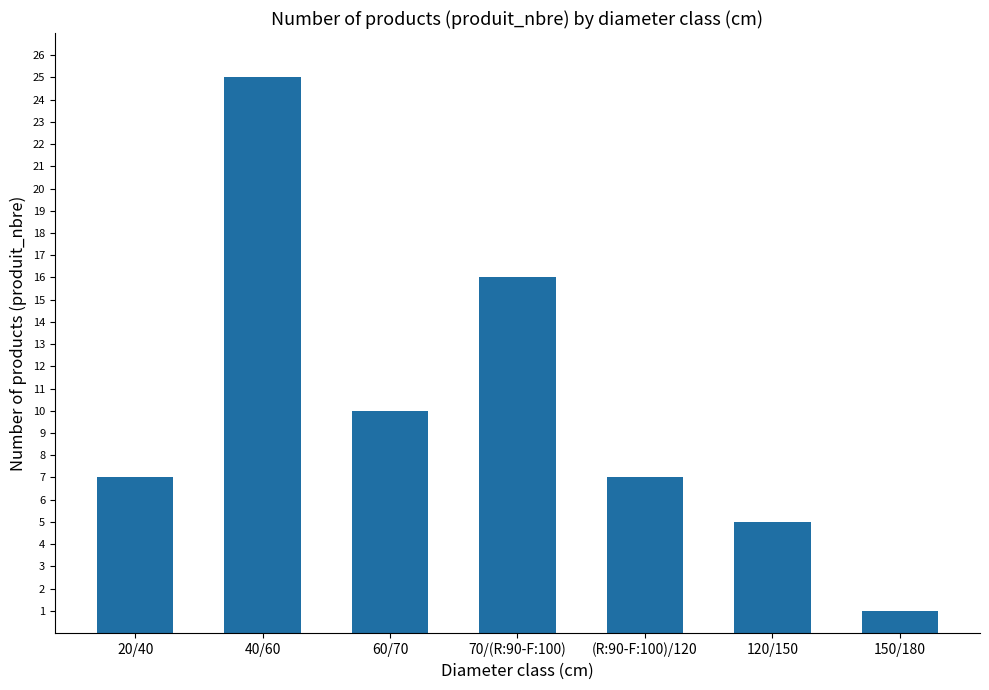

Which has a higher value, 120/150 or 60/70?

60/70